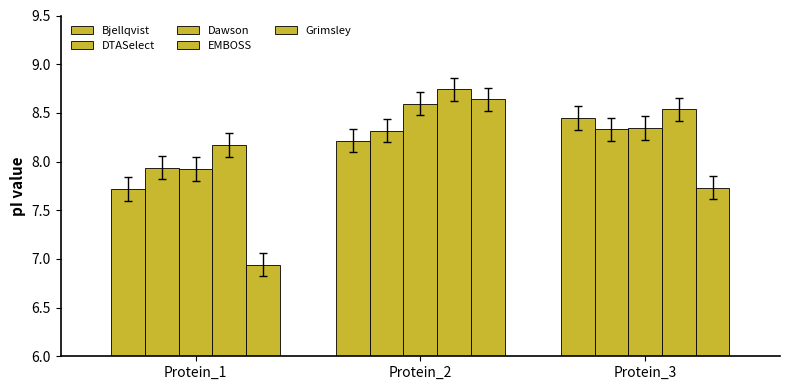

How many values in the Bjellqvist series exceed 8?

2